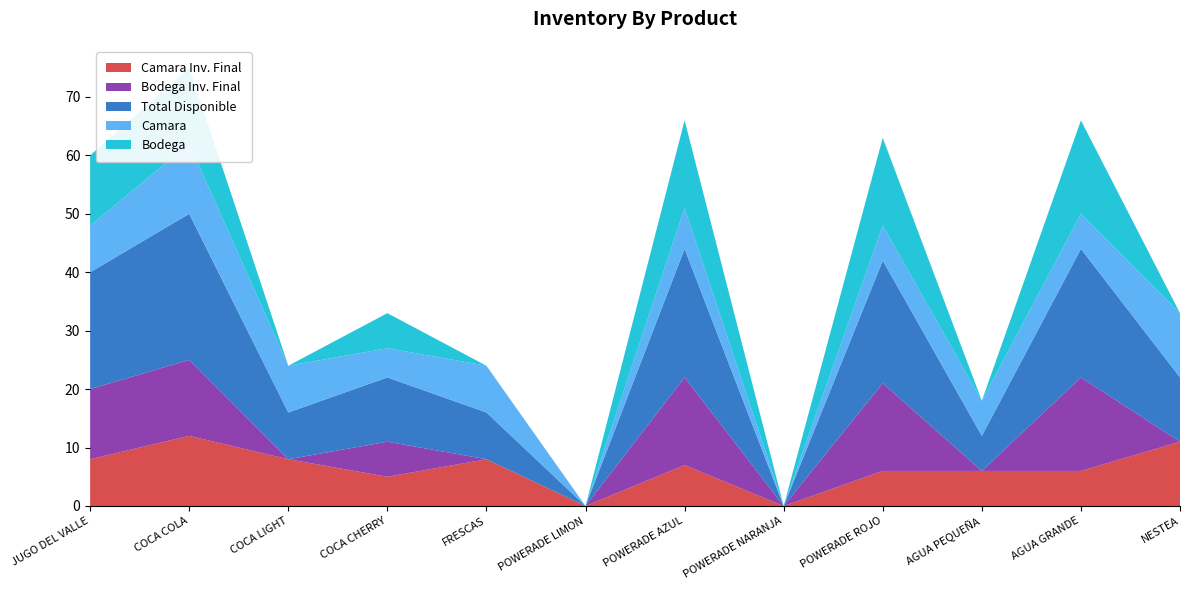

Reading right to left, transcribe all the data shown in this chart.

Camara Inv. Final: NESTEA=11	AGUA GRANDE=6	AGUA PEQUEÑA=6	POWERADE ROJO=6	POWERADE NARANJA=0	POWERADE AZUL=7	POWERADE LIMON=0	FRESCAS=8	COCA CHERRY=5	COCA LIGHT=8	COCA COLA=12	JUGO DEL VALLE=8
Bodega Inv. Final: NESTEA=0	AGUA GRANDE=16	AGUA PEQUEÑA=0	POWERADE ROJO=15	POWERADE NARANJA=0	POWERADE AZUL=15	POWERADE LIMON=0	FRESCAS=0	COCA CHERRY=6	COCA LIGHT=0	COCA COLA=13	JUGO DEL VALLE=12
Total Disponible: NESTEA=11	AGUA GRANDE=22	AGUA PEQUEÑA=6	POWERADE ROJO=21	POWERADE NARANJA=0	POWERADE AZUL=22	POWERADE LIMON=0	FRESCAS=8	COCA CHERRY=11	COCA LIGHT=8	COCA COLA=25	JUGO DEL VALLE=20
Camara: NESTEA=11	AGUA GRANDE=6	AGUA PEQUEÑA=6	POWERADE ROJO=6	POWERADE NARANJA=0	POWERADE AZUL=7	POWERADE LIMON=0	FRESCAS=8	COCA CHERRY=5	COCA LIGHT=8	COCA COLA=12	JUGO DEL VALLE=8
Bodega: NESTEA=0	AGUA GRANDE=16	AGUA PEQUEÑA=0	POWERADE ROJO=15	POWERADE NARANJA=0	POWERADE AZUL=15	POWERADE LIMON=0	FRESCAS=0	COCA CHERRY=6	COCA LIGHT=0	COCA COLA=13	JUGO DEL VALLE=12